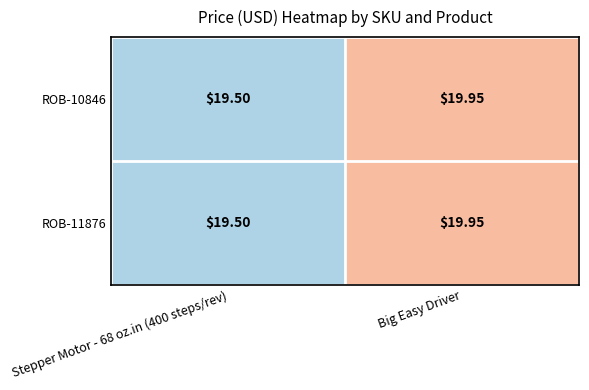

At which label does ROB-10846 reach its peak?

Big Easy Driver